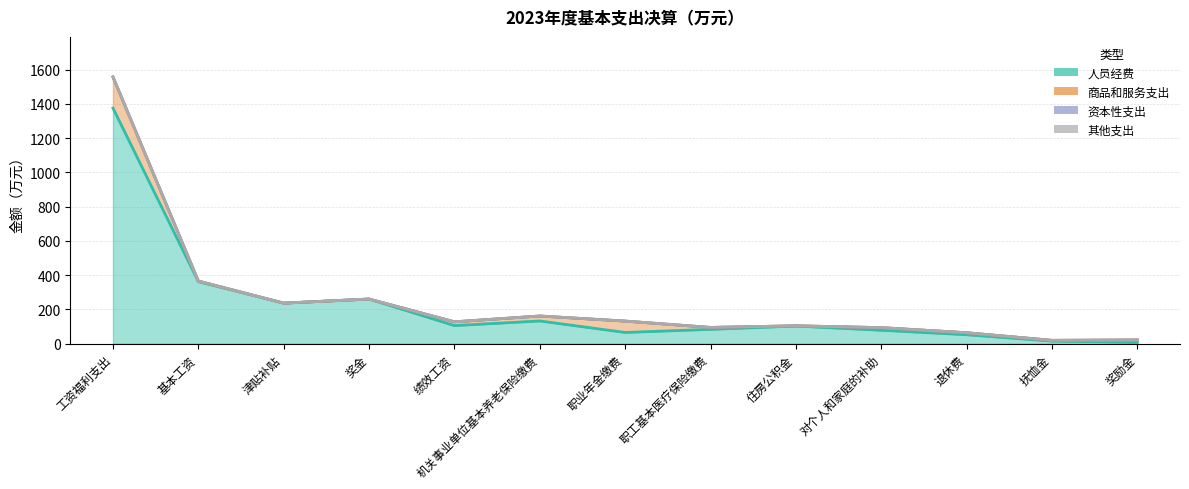

At which category is the sum across all series the highest?

工资福利支出